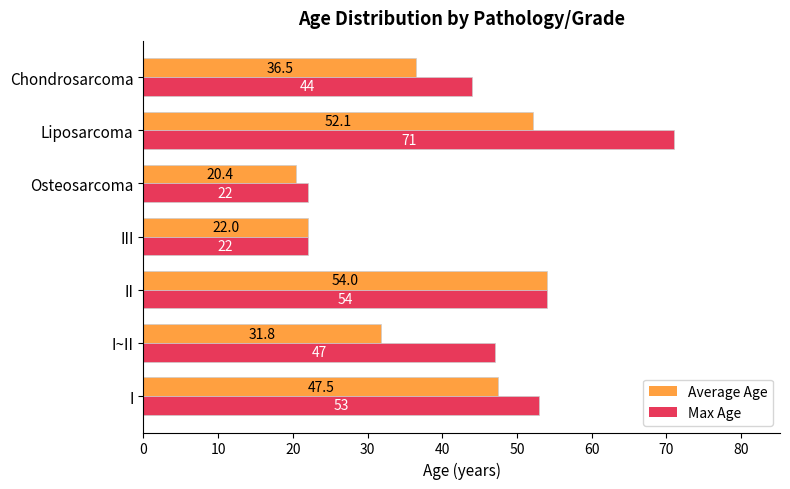

What is the difference between the maximum and second lowest values in the Average Age series?

32.0